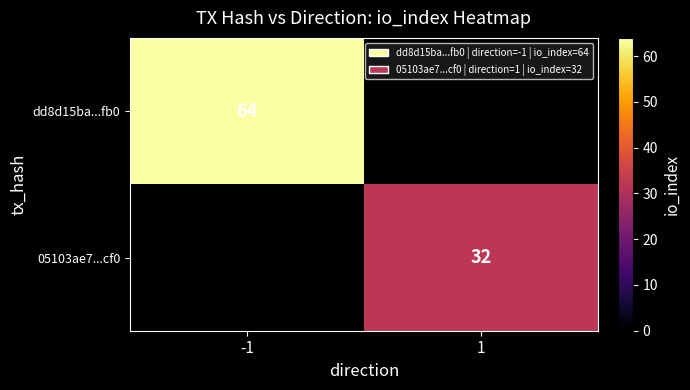

Is the value of dd8d15ba...fb0 at -1 greater than the value of 05103ae7...cf0 at 1?

Yes